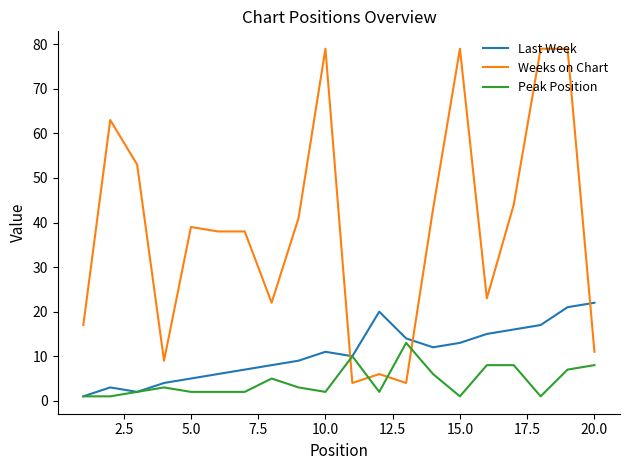

List the series in order of their overall mean, lowest first.

Peak Position, Last Week, Weeks on Chart